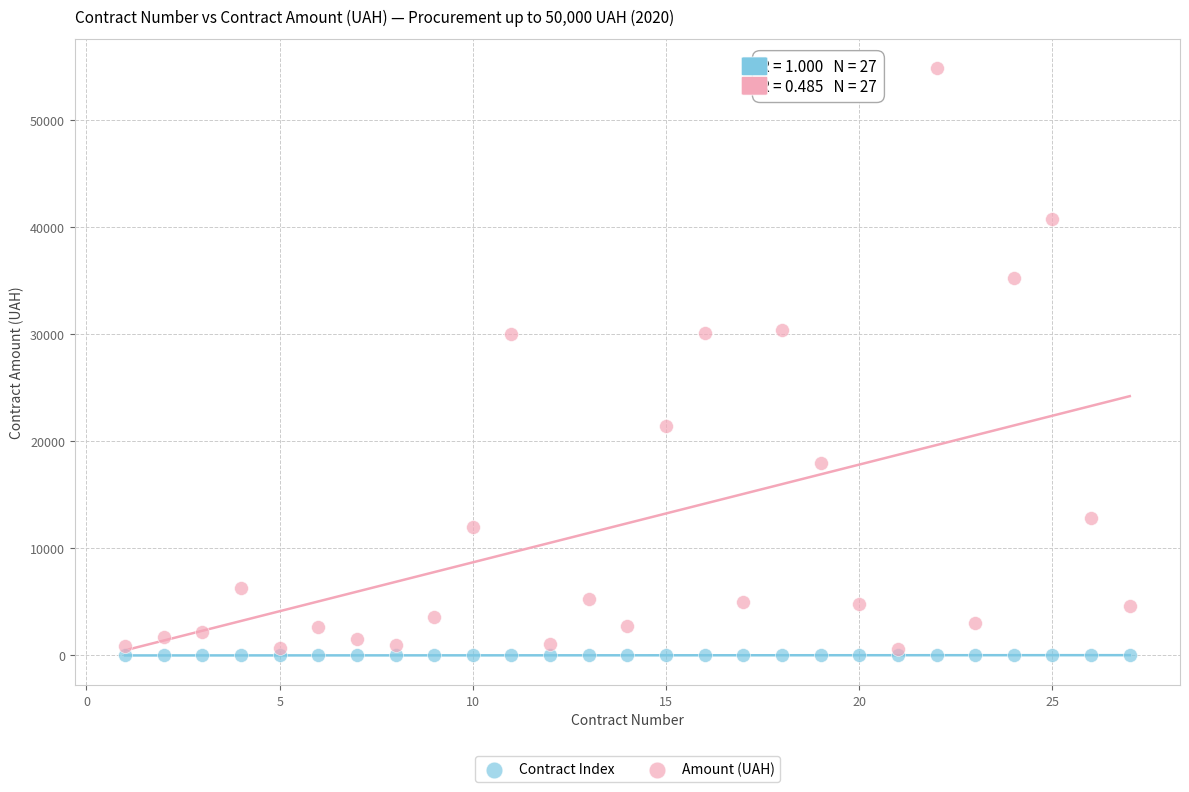

Which series contains the highest Y value?

Amount (UAH)